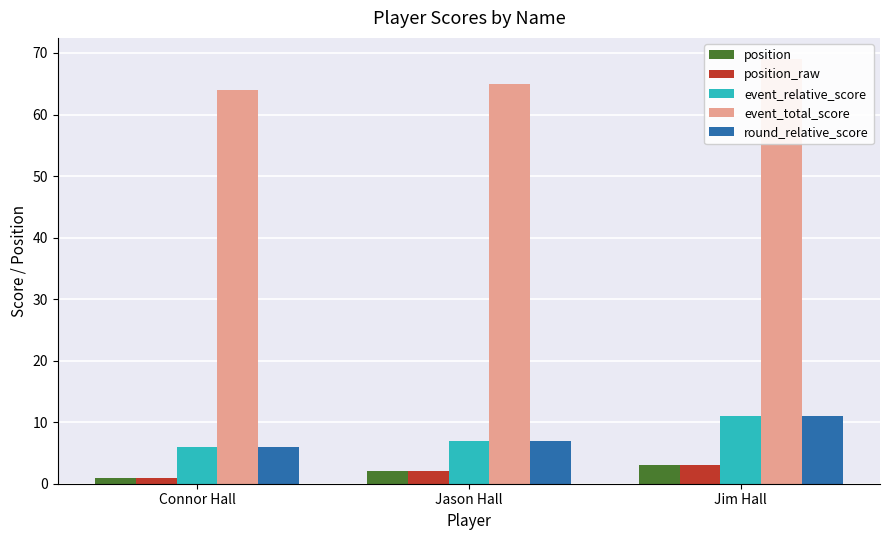

How many values in the round_relative_score series are below 7?

1